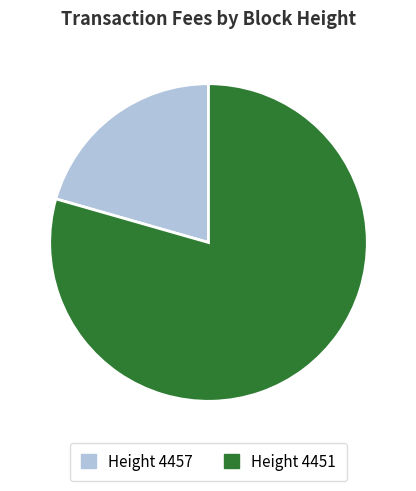

True or false: Height 4451 accounts for 79% of the total.

True